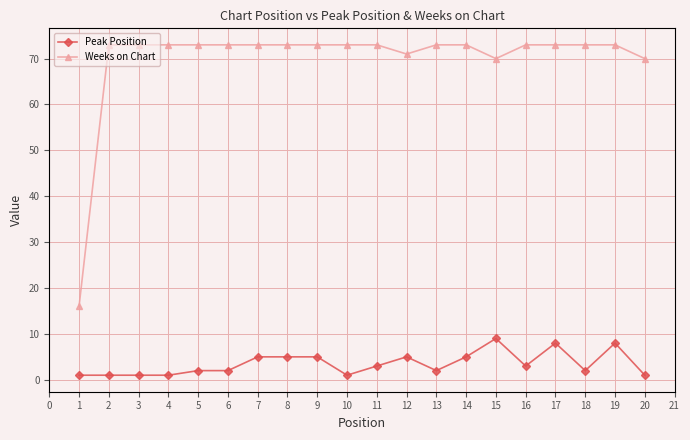

What is the sum of all Peak Position values?

70